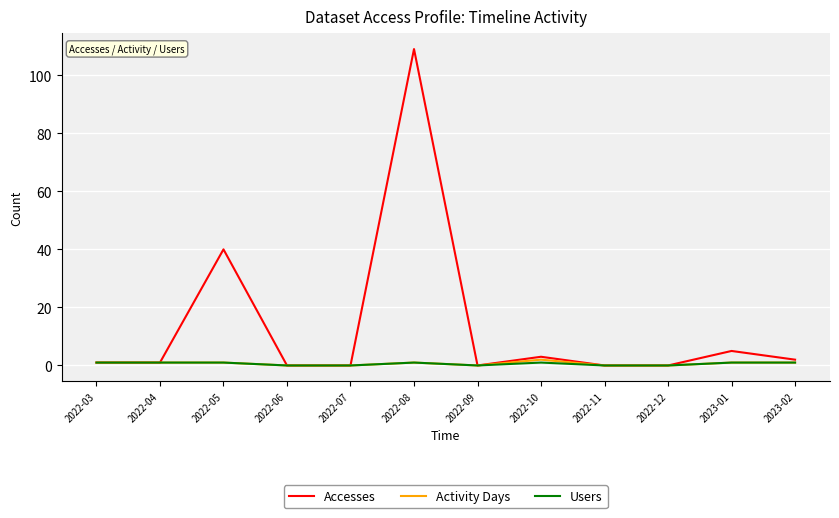

What is the difference between the maximum and minimum values in the Accesses series?

109